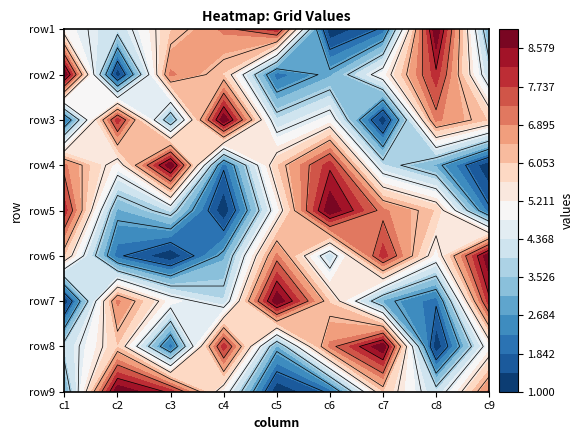

Reading left to right, extract all data points from this chart.

row1: 5	4	6	7	8	1	2	9	3
row2: 9	1	7	6	2	3	5	8	4
row3: 2	8	3	9	4	5	1	7	6
row4: 7	5	9	2	6	8	4	3	1
row5: 8	3	4	1	5	9	7	6	2
row6: 6	2	1	3	7	4	8	5	9
row7: 1	7	5	4	9	6	3	2	8
row8: 4	6	2	8	3	7	9	1	5
row9: 3	9	8	5	1	2	6	4	7